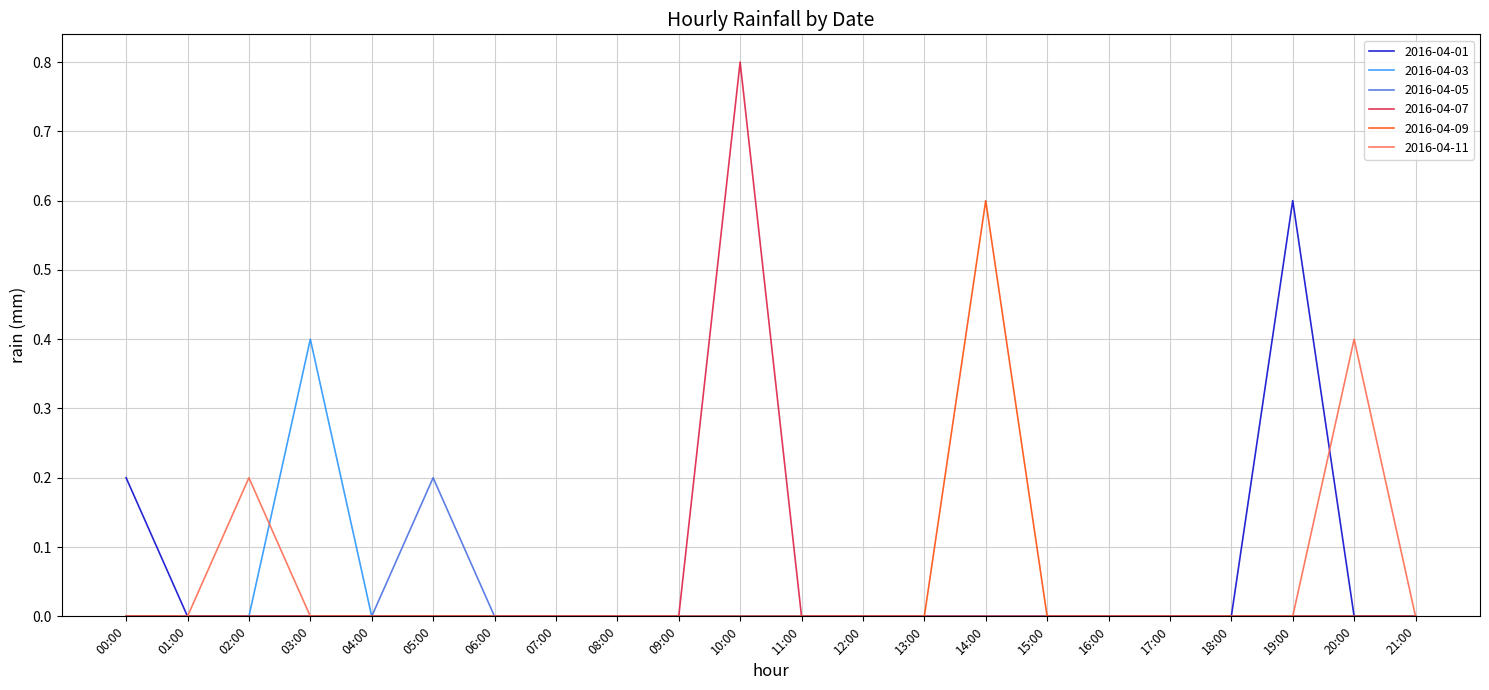

Count the 2016-04-05 values in the range 0 to 1.

22